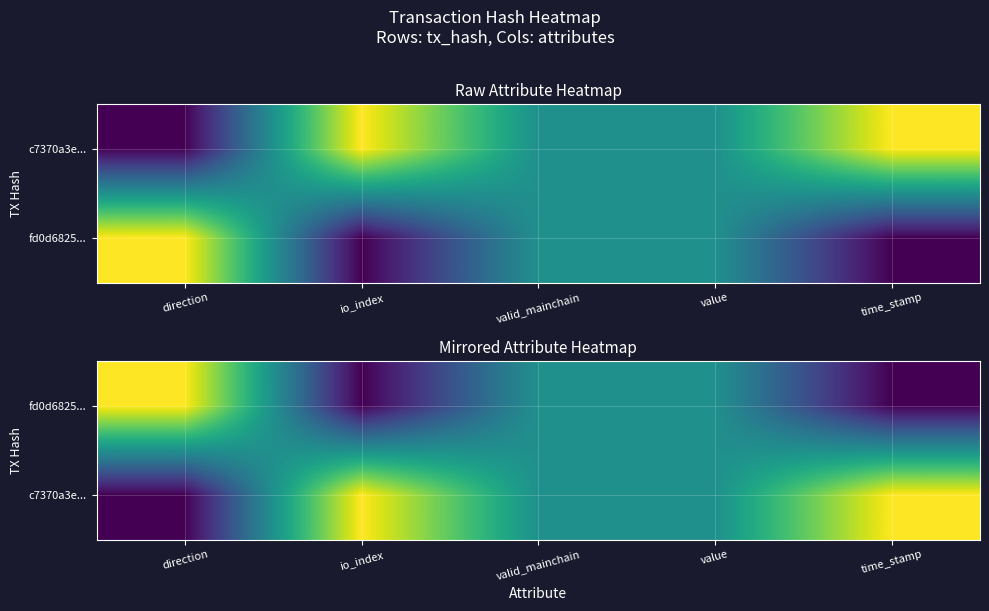

What is the maximum value for fd0d6825...?

1.0